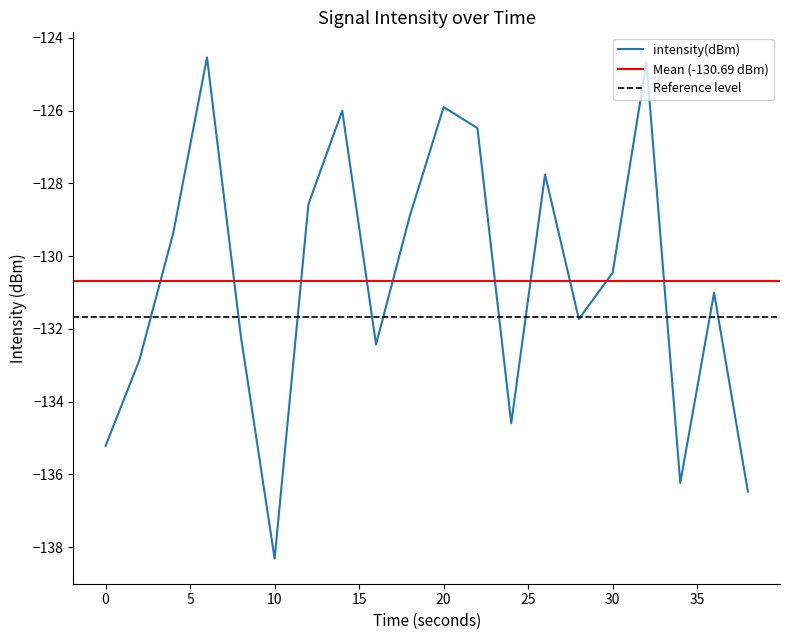

How many values are below -130?

11